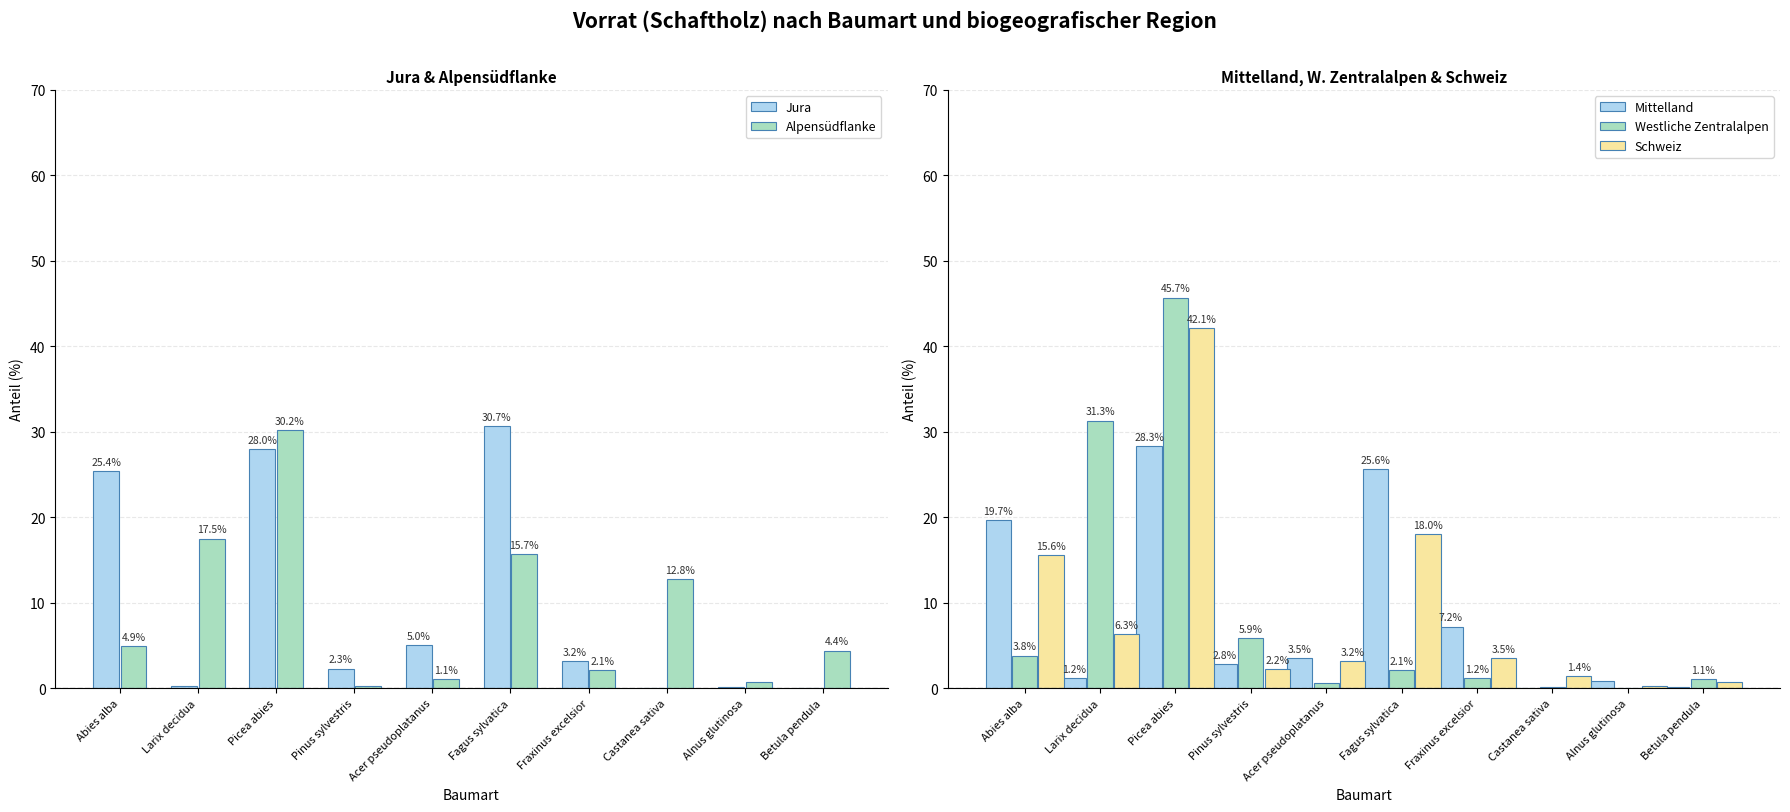

What is the sum of the Mittelland values at Pinus sylvestris and Abies alba?

22.5